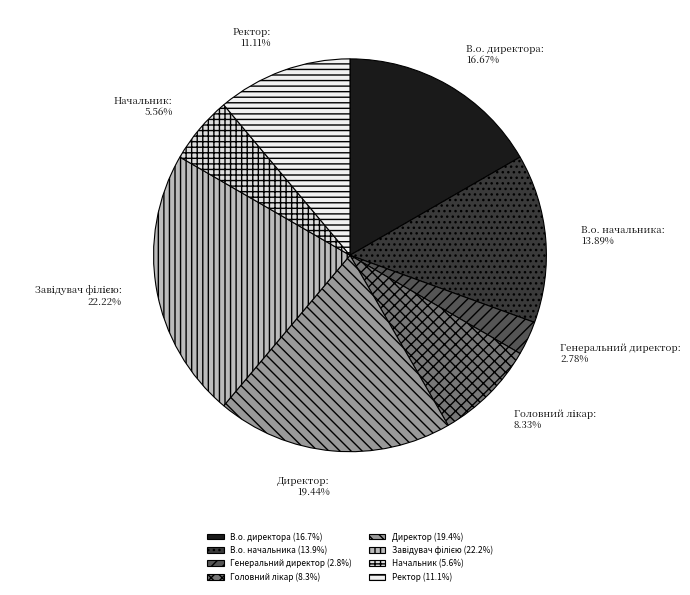

Approximately how many times larger is the value at В.о. начальника compared to Генеральний директор?

5.0